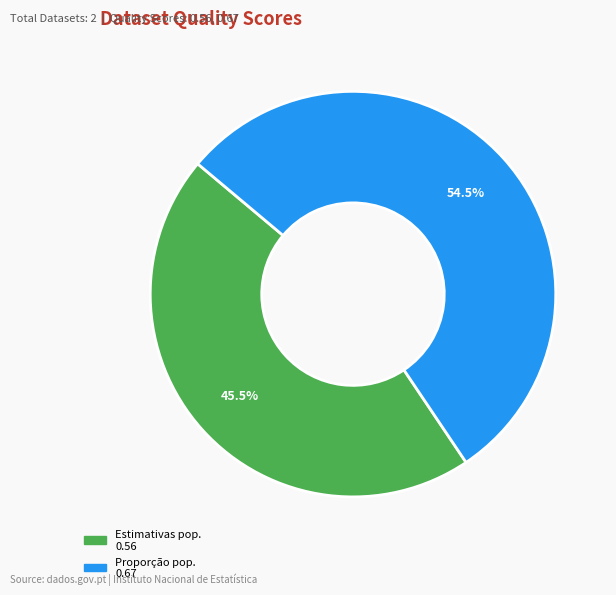

Does any single category account for the majority?

Yes